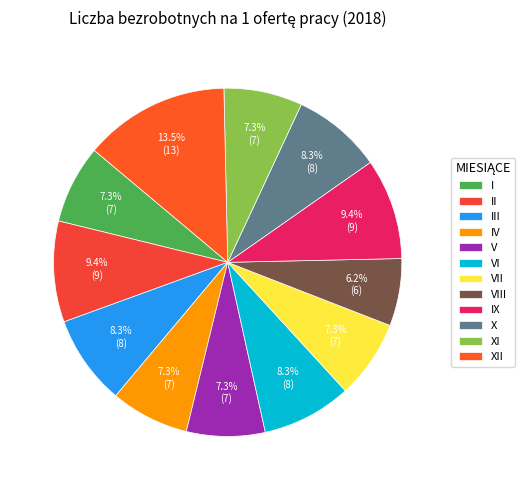

True or false: VI accounts for 8% of the total.

True